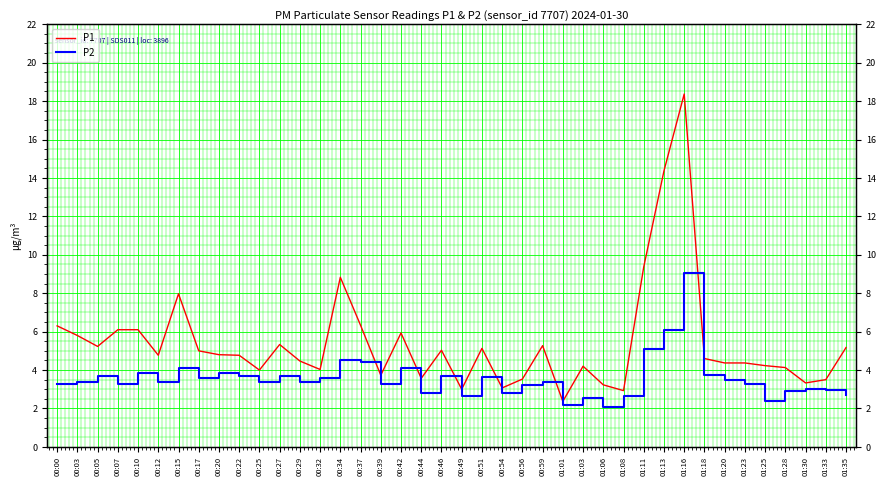

In P2, how many points are lower than both neighbors (excluding endpoints)?

12